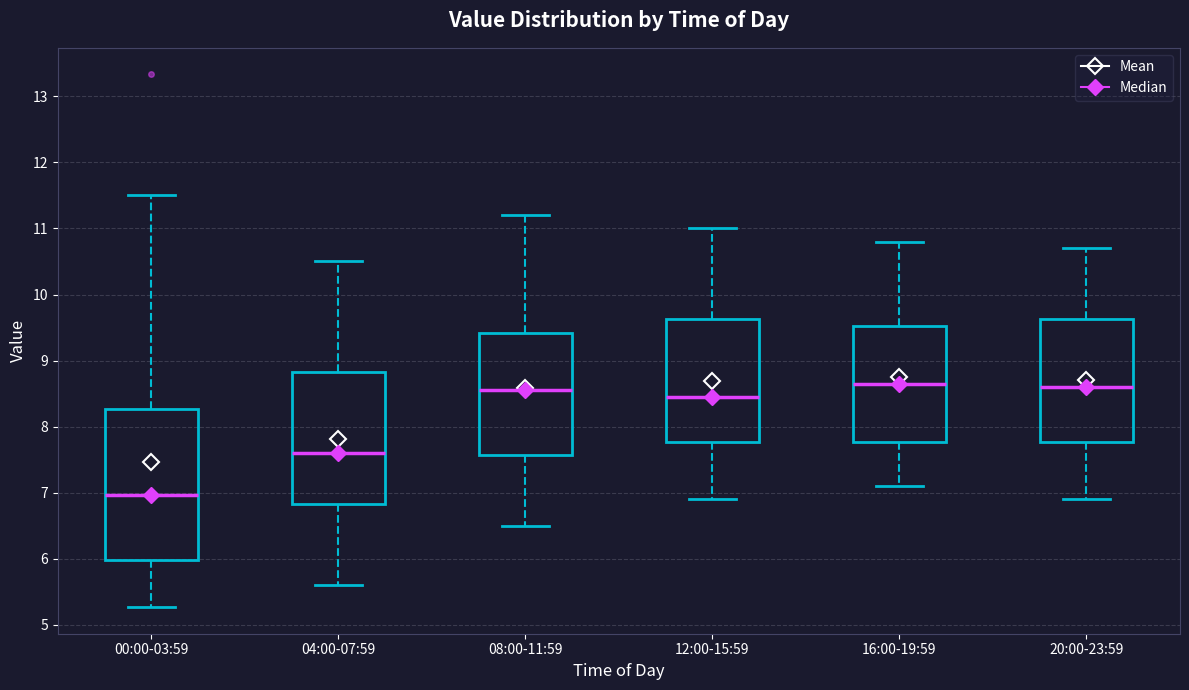

Which box's median line is the lowest?

00:00-03:59